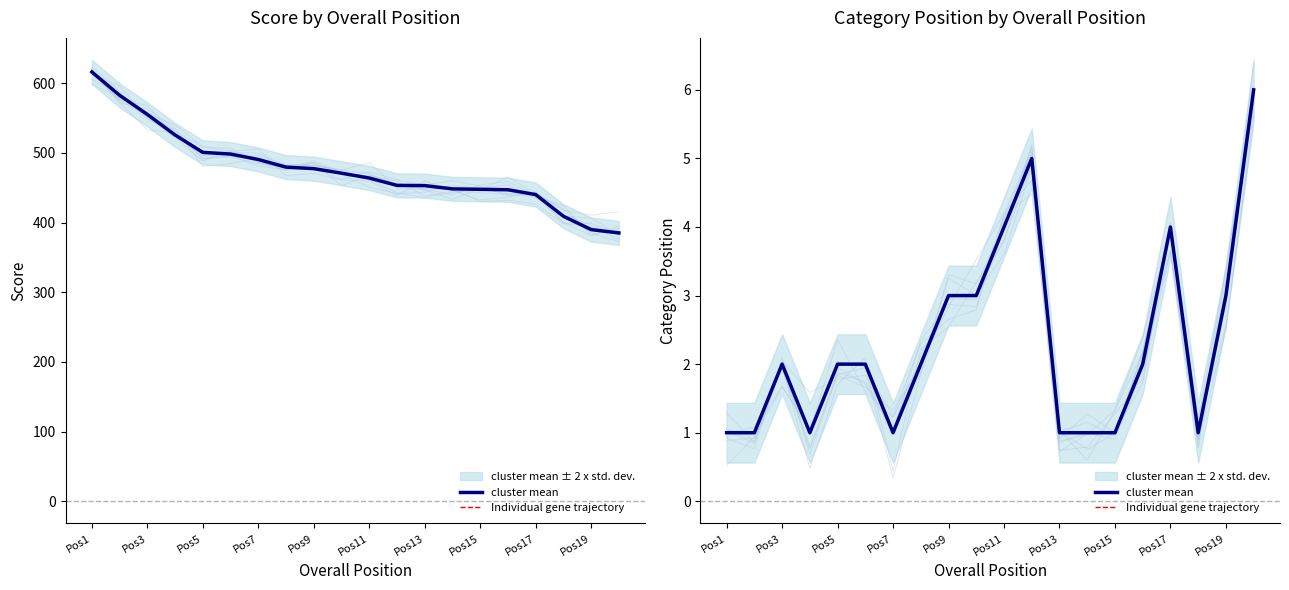

What is the label of the 1st point from the left?

Pos1